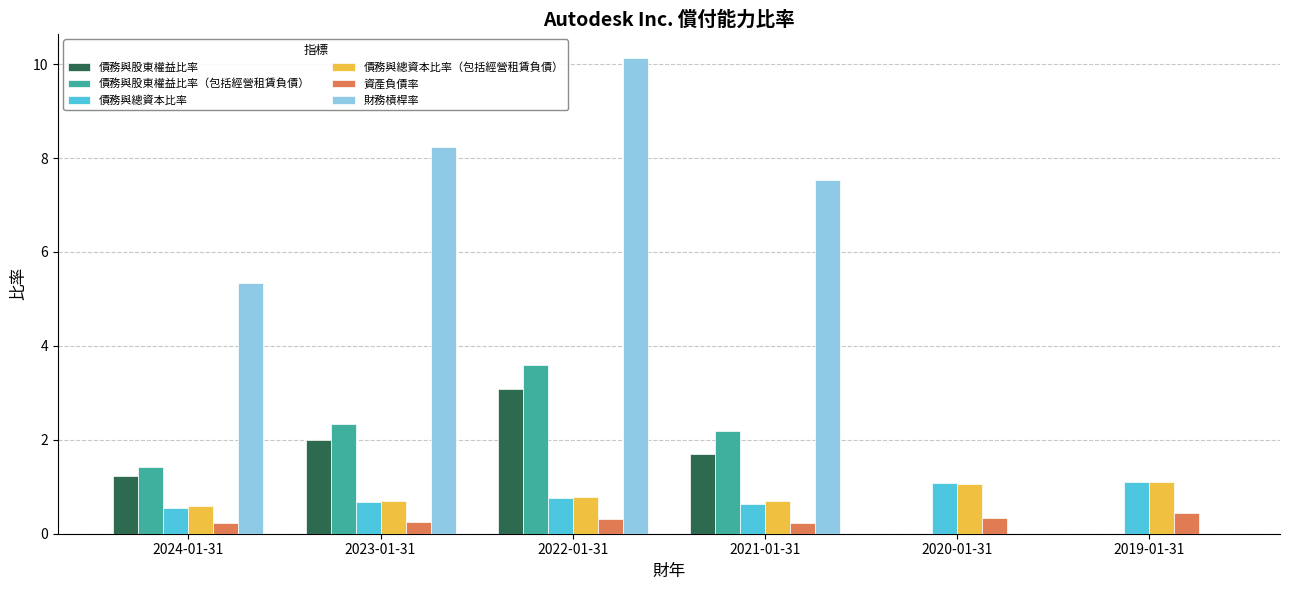

At which category is the sum across all series the highest?

2022-01-31